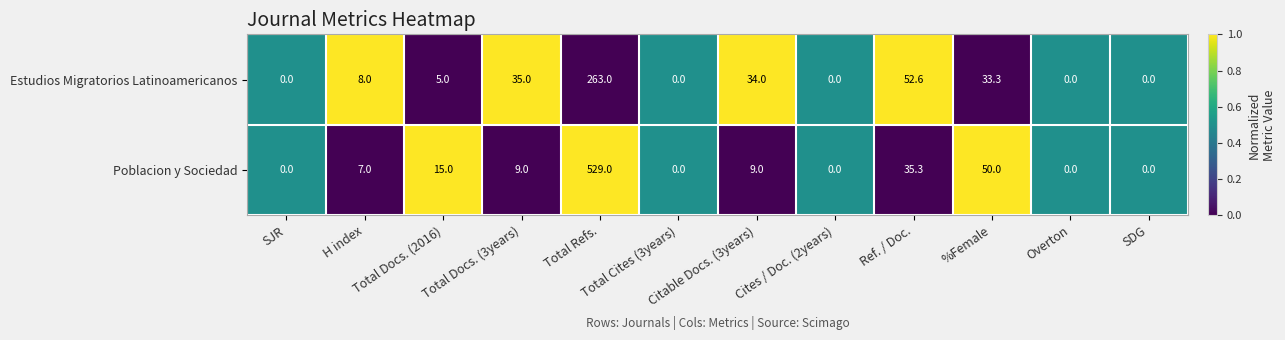

Which series has the largest total across all categories?

Poblacion y Sociedad